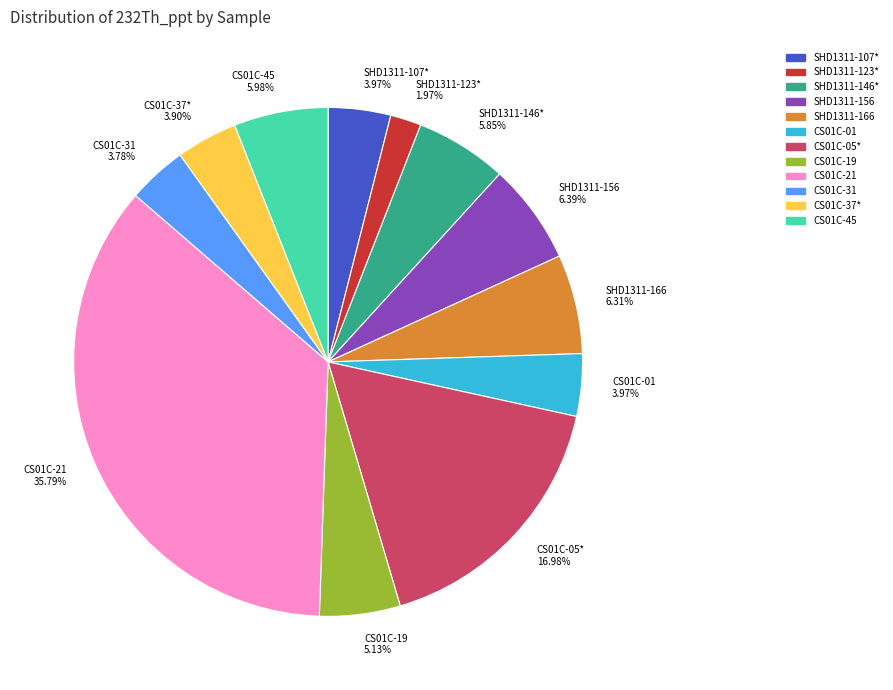

Which category has the biggest portion of the pie?

CS01C-21